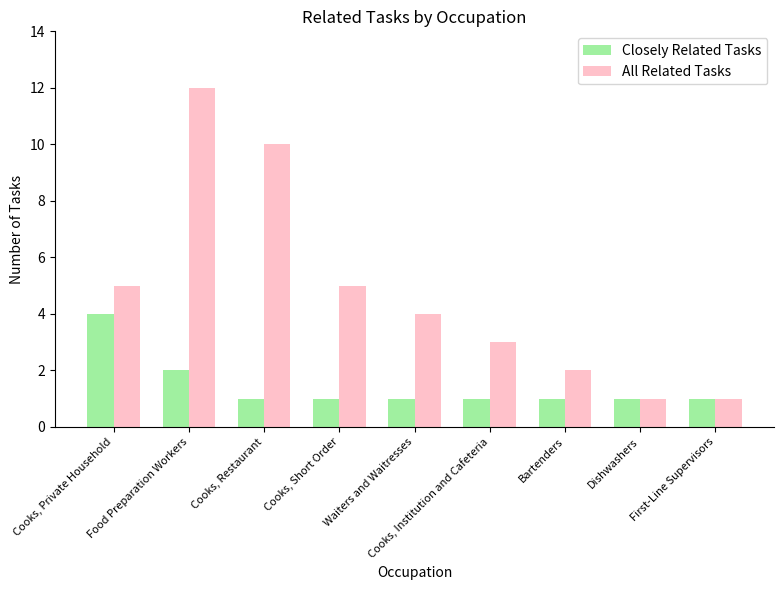

What is the minimum value shown in the chart?

1